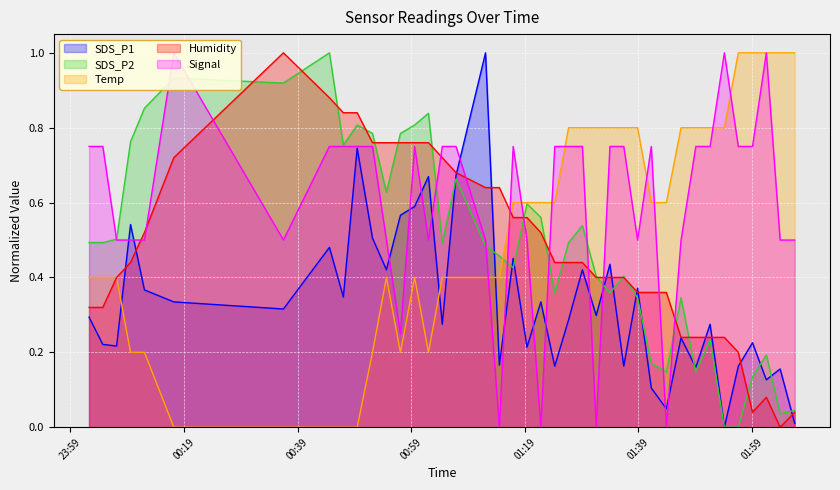

What is the highest value of the SDS_P1 series?

1.0